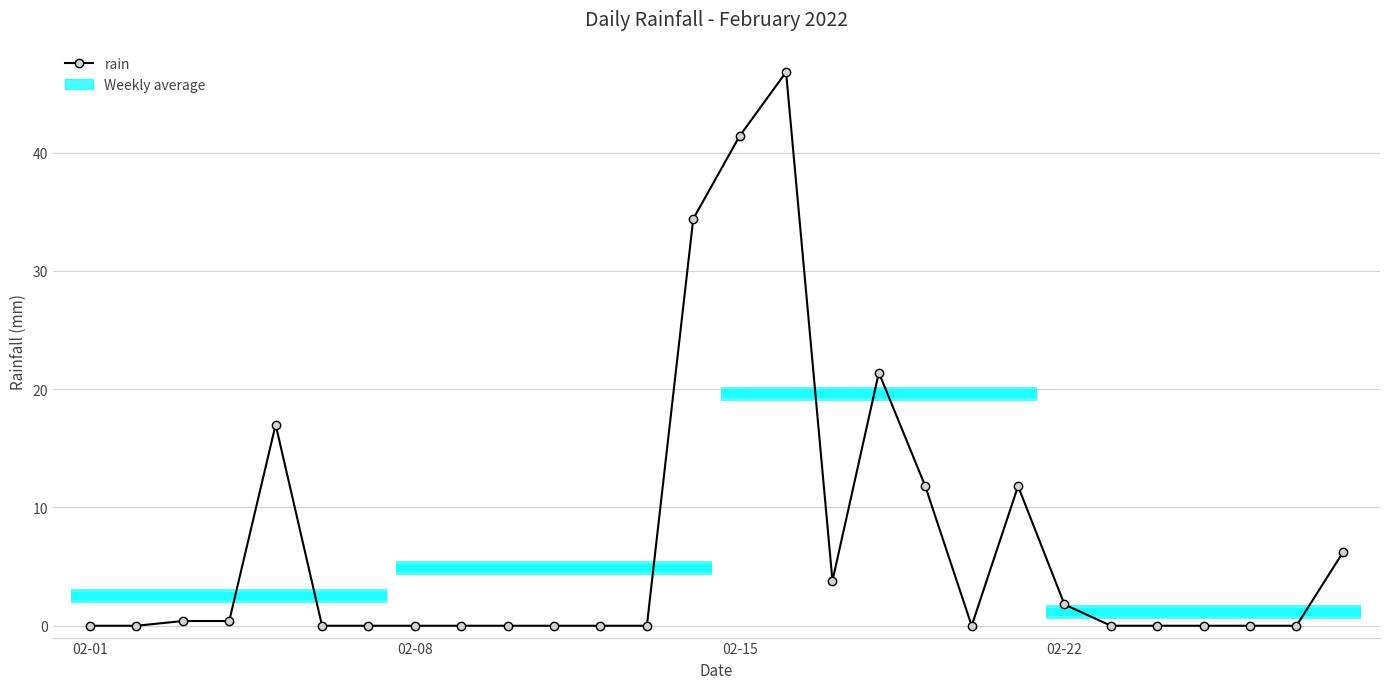

How many lines are shown in the chart?

1